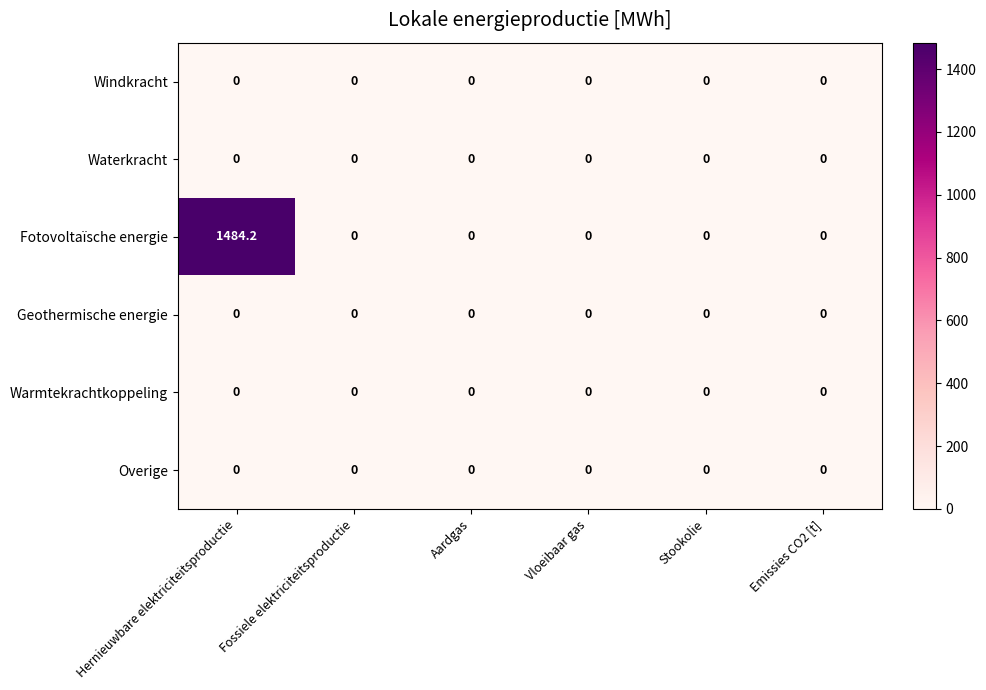

Which series has the largest total across all categories?

Fotovoltaïsche energie